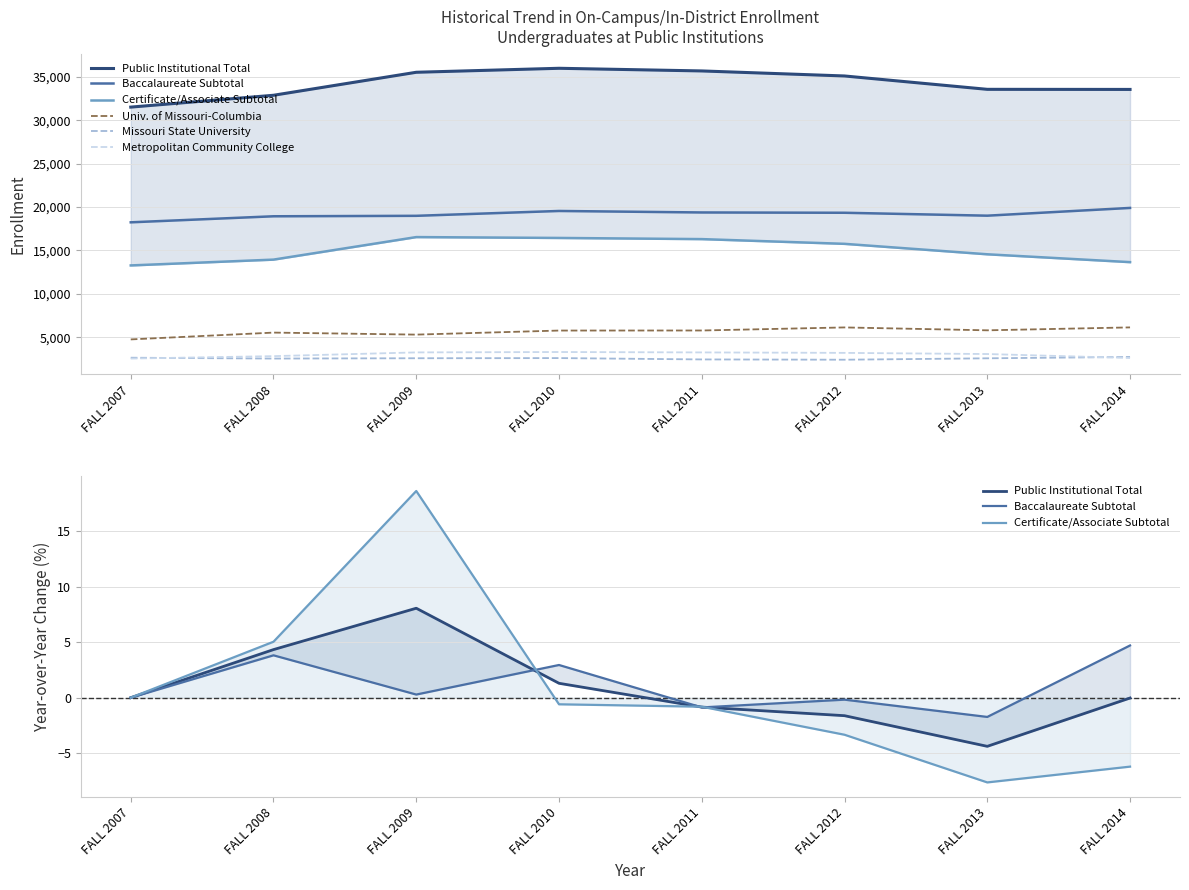

Reading right to left, transcribe all the data shown in this chart.

Public Institutional Total: -0.0	-4.4	-1.6	-0.9	1.3	8.1	4.3	0.0
Baccalaureate Subtotal: 4.7	-1.7	-0.2	-0.9	2.9	0.3	3.8	0.0
Certificate/Associate Subtotal: -6.2	-7.6	-3.3	-0.8	-0.6	18.6	5.0	0.0
Univ. of Missouri-Columbia: 6134.0	5798.0	6131.0	5778.0	5771.0	5303.0	5535.0	4750.0
Missouri State University: 2726.0	2572.0	2410.0	2443.0	2598.0	2579.0	2543.0	2640.0
Metropolitan Community College: 2608.0	3065.0	3198.0	3251.0	3297.0	3253.0	2822.0	2544.0